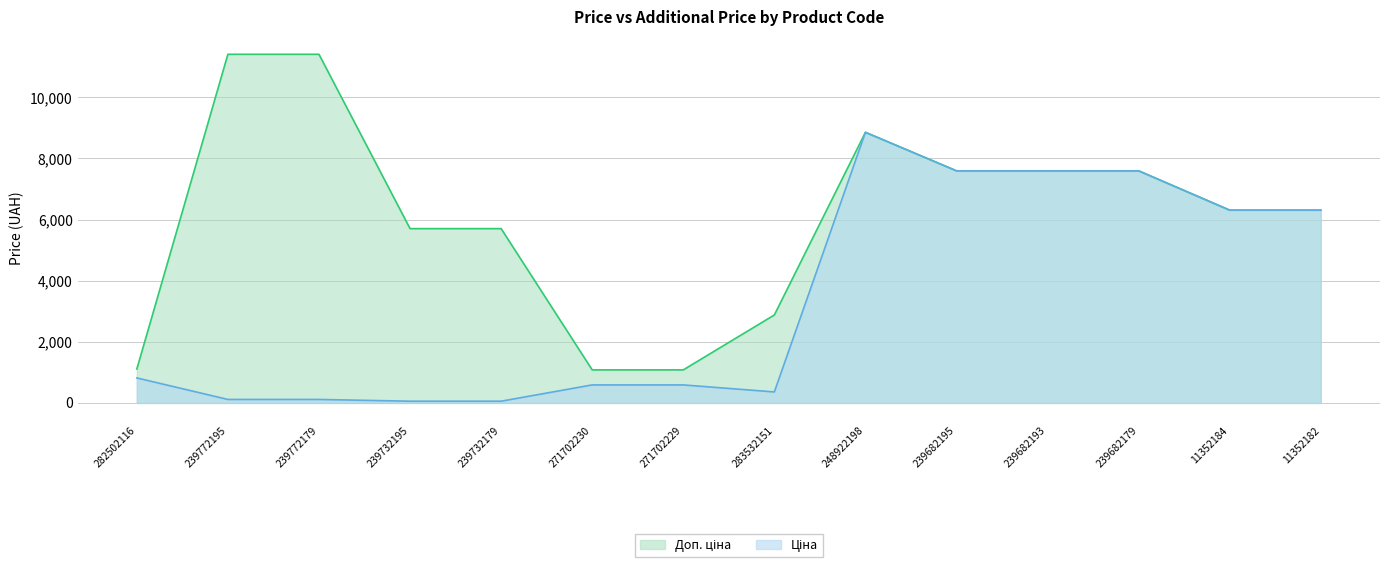

What are all the series names shown in the legend?

Ціна, Доп. ціна